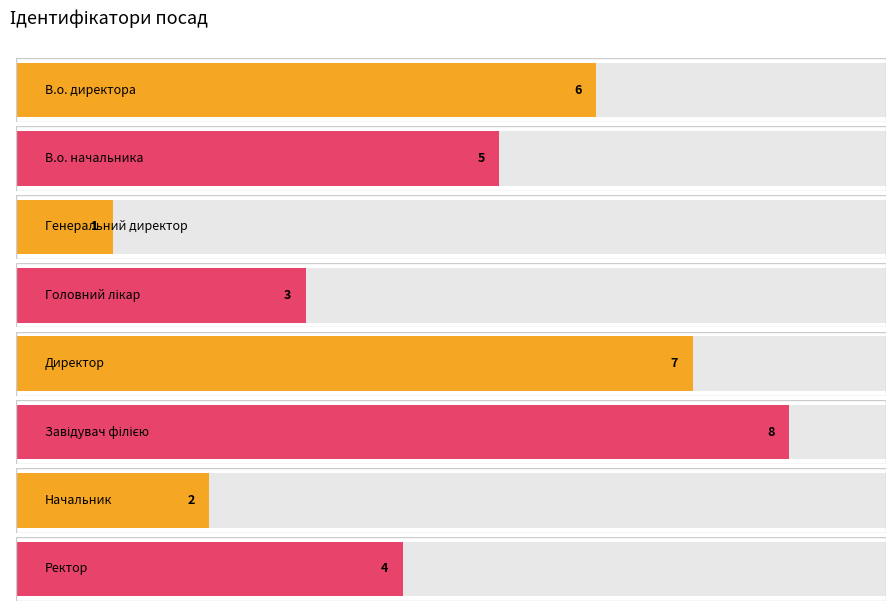

Which category has the lowest value across all series?

Генеральний директор